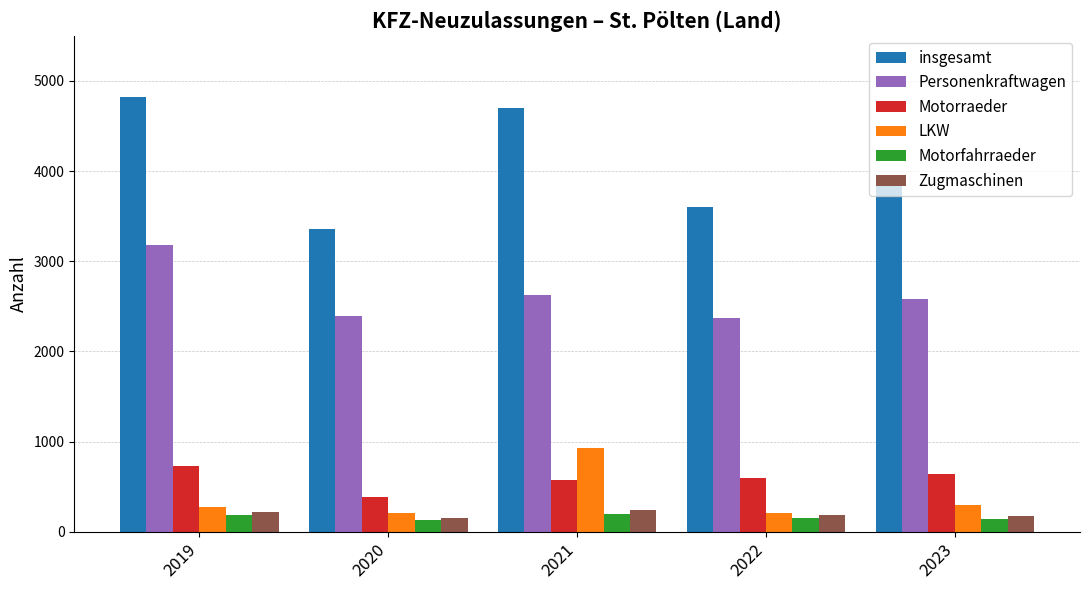

What is the average value of the insgesamt series?

4083